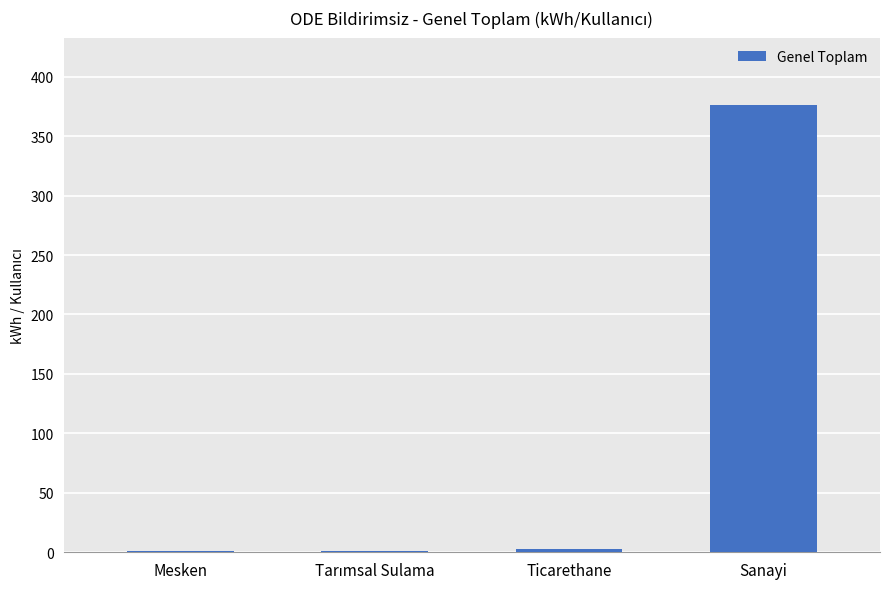

Which category has the highest value across all series?

Sanayi